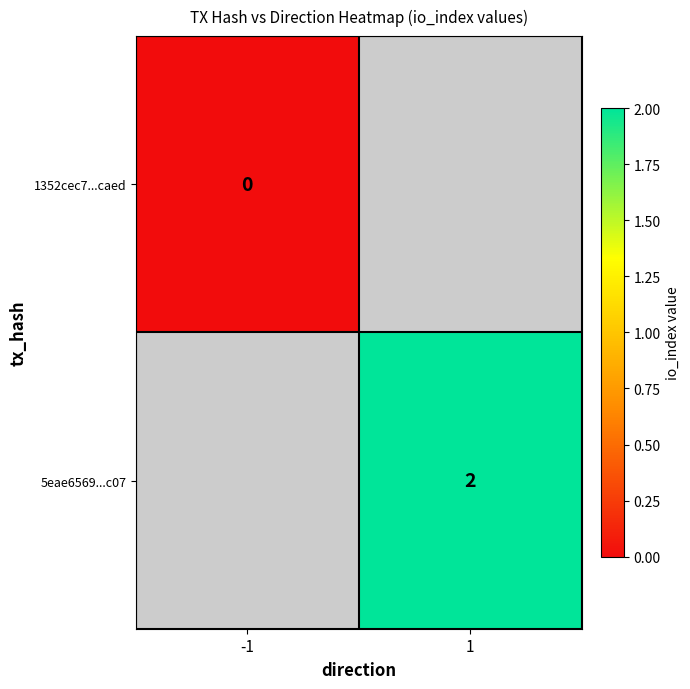

The 5eae6569...c07 series shows 1 at 1. True or false?

False